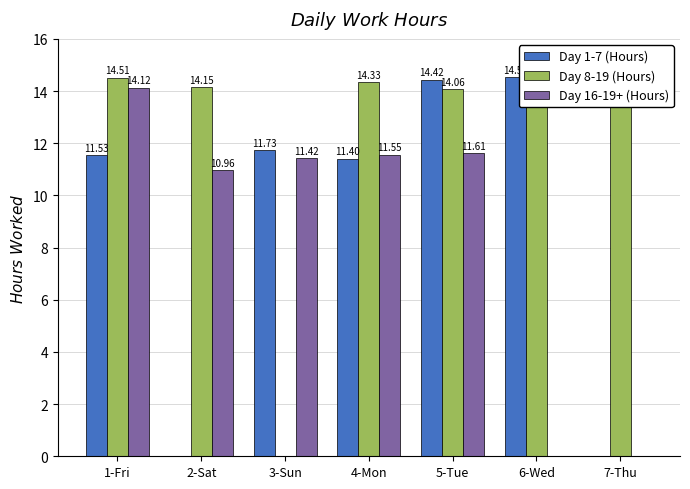

What is the total value across all series at 7-Thu?

14.0